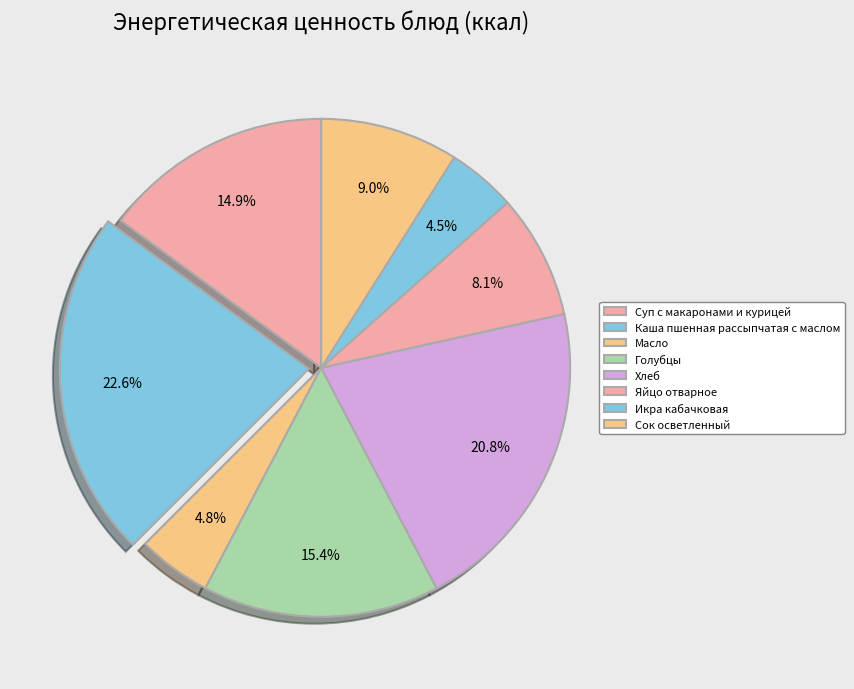

What is the change in value from Суп с макаронами и курицей to Яйцо отварное?

-53.4